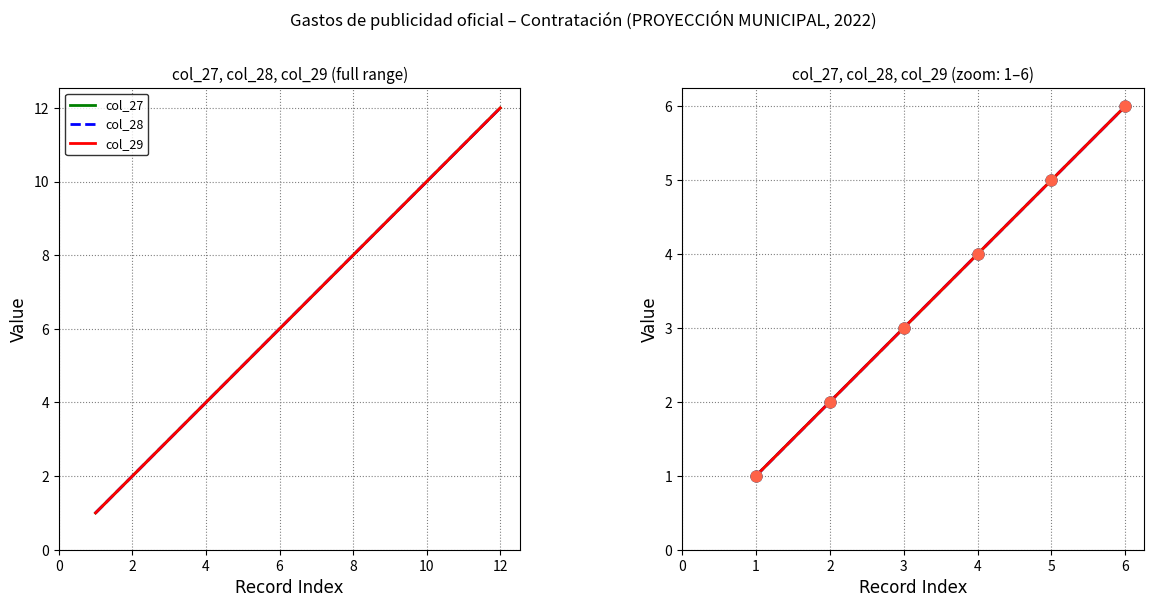

Which series contains the lowest Y value?

col_27